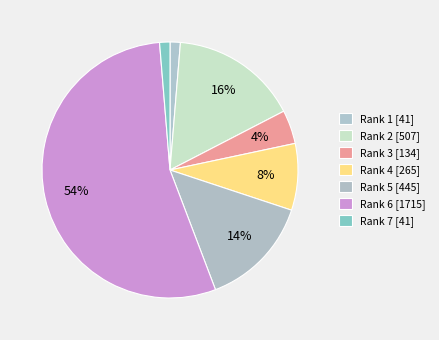

Is it true that Rank 4 [265] is 14% of the pie?

False